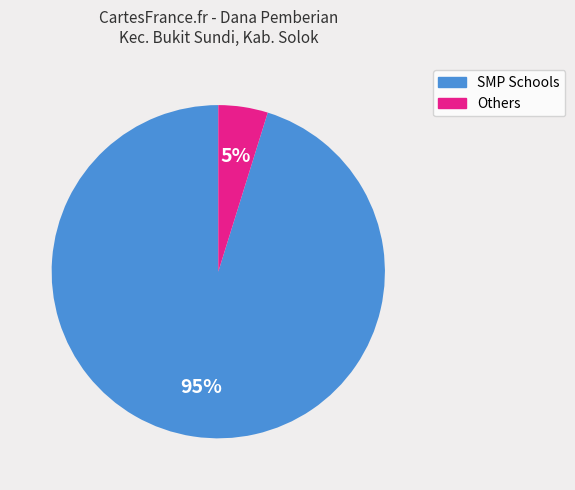

Which has a higher value, Others or SMP Schools?

SMP Schools